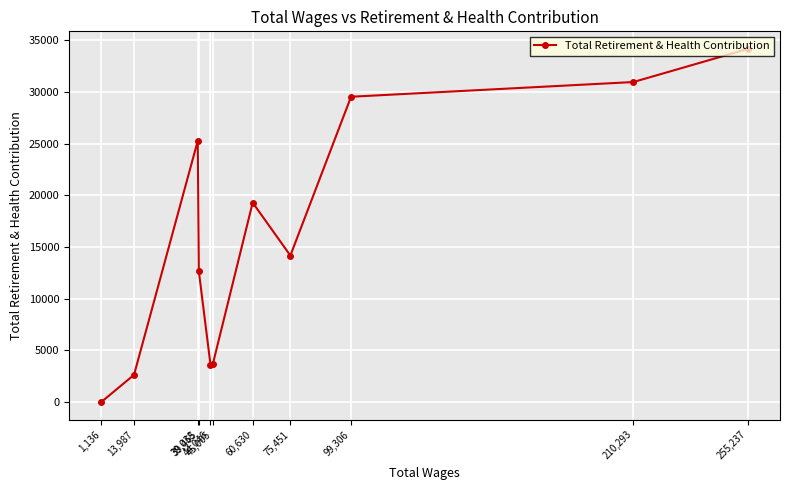

What is the label of the 10th point from the left?

210,293